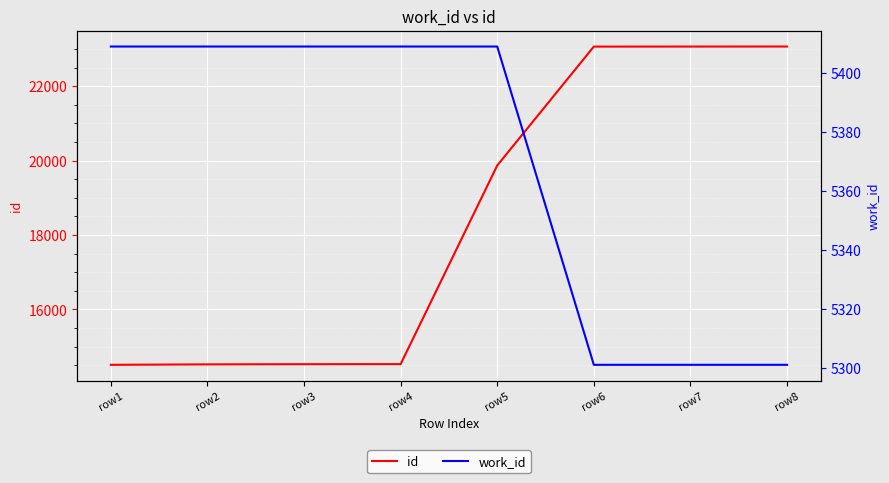

What is the sum of the work_id values at row8 and row4?

10710